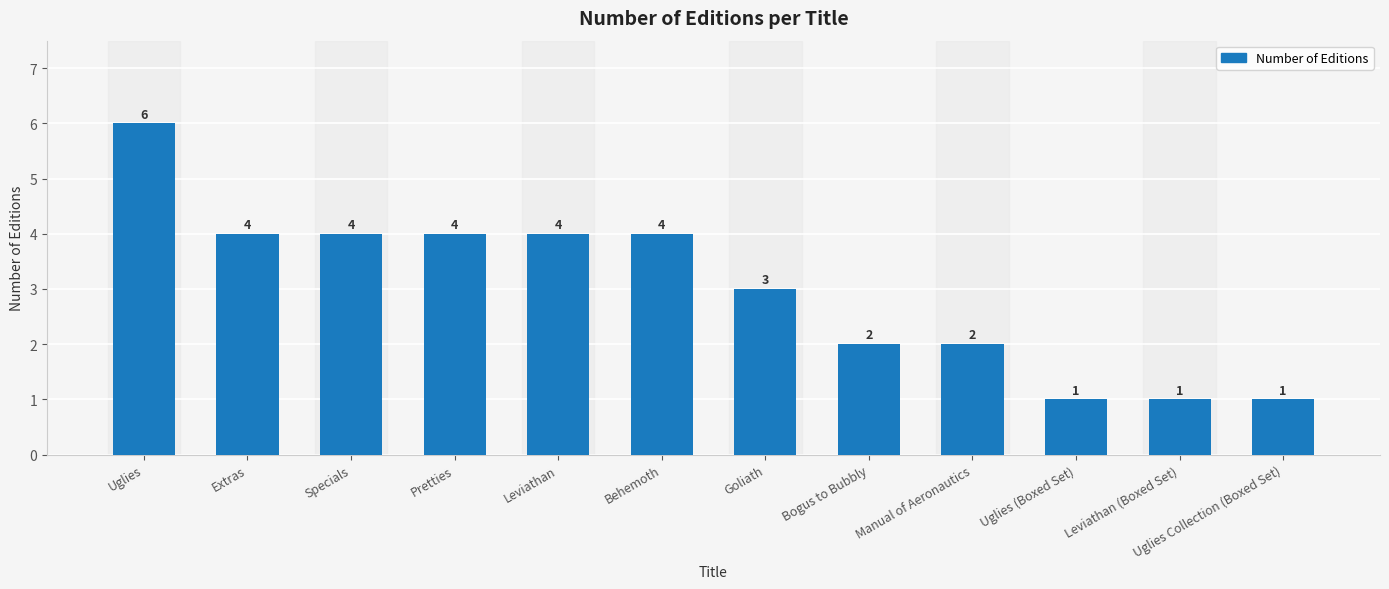

What is the value of the 6th bar from the left?

4